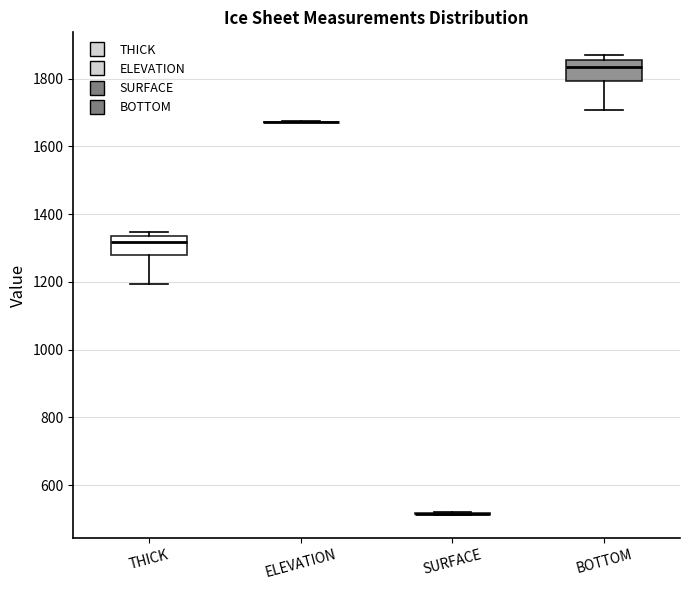

Where is the upper edge of the box for BOTTOM on the y-axis? The values are not printed on the chart, so give them approximately, as read against the axis.

1860